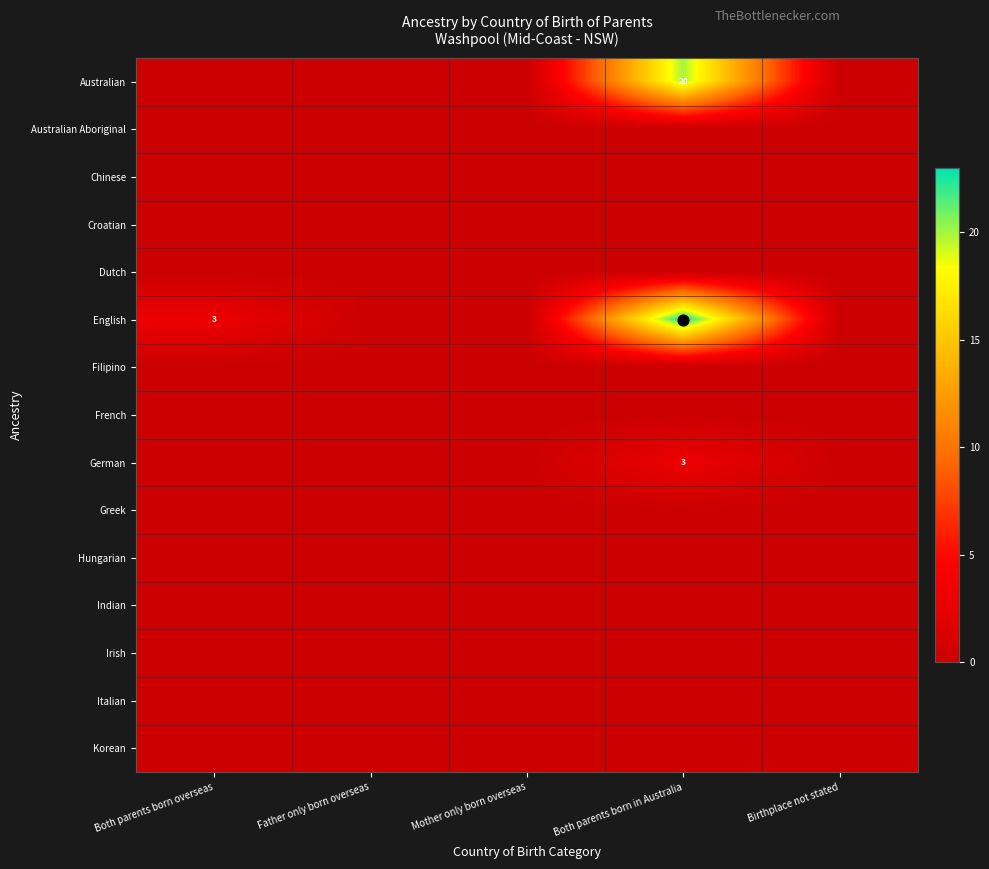

Is the value of Australian Aboriginal at Mother only born overseas greater than the value of Dutch at Mother only born overseas?

No